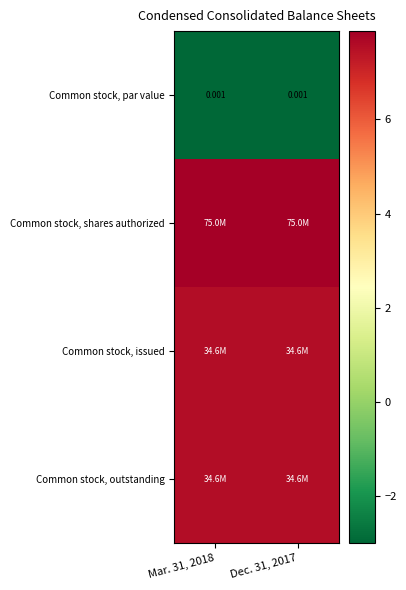

Which series has the largest total across all categories?

Common stock, shares authorized